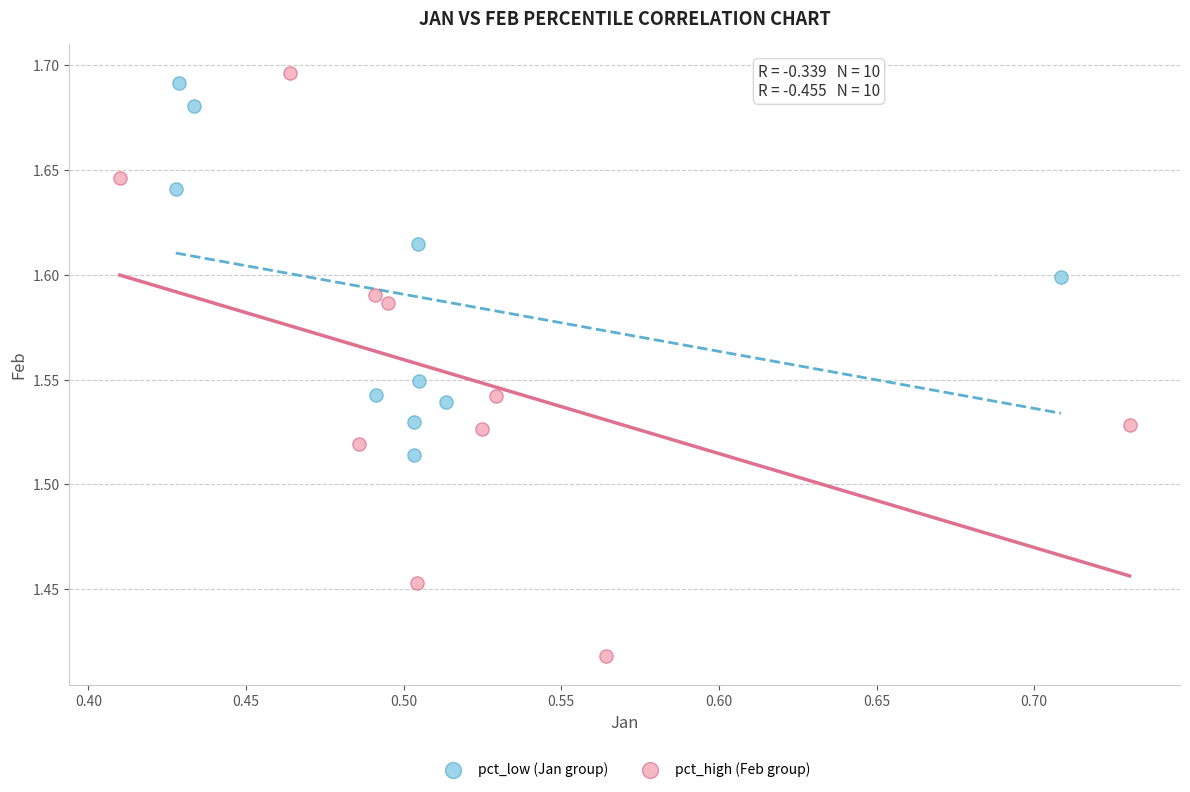

Which series has the widest spread of Y values?

pct_high (Feb group)